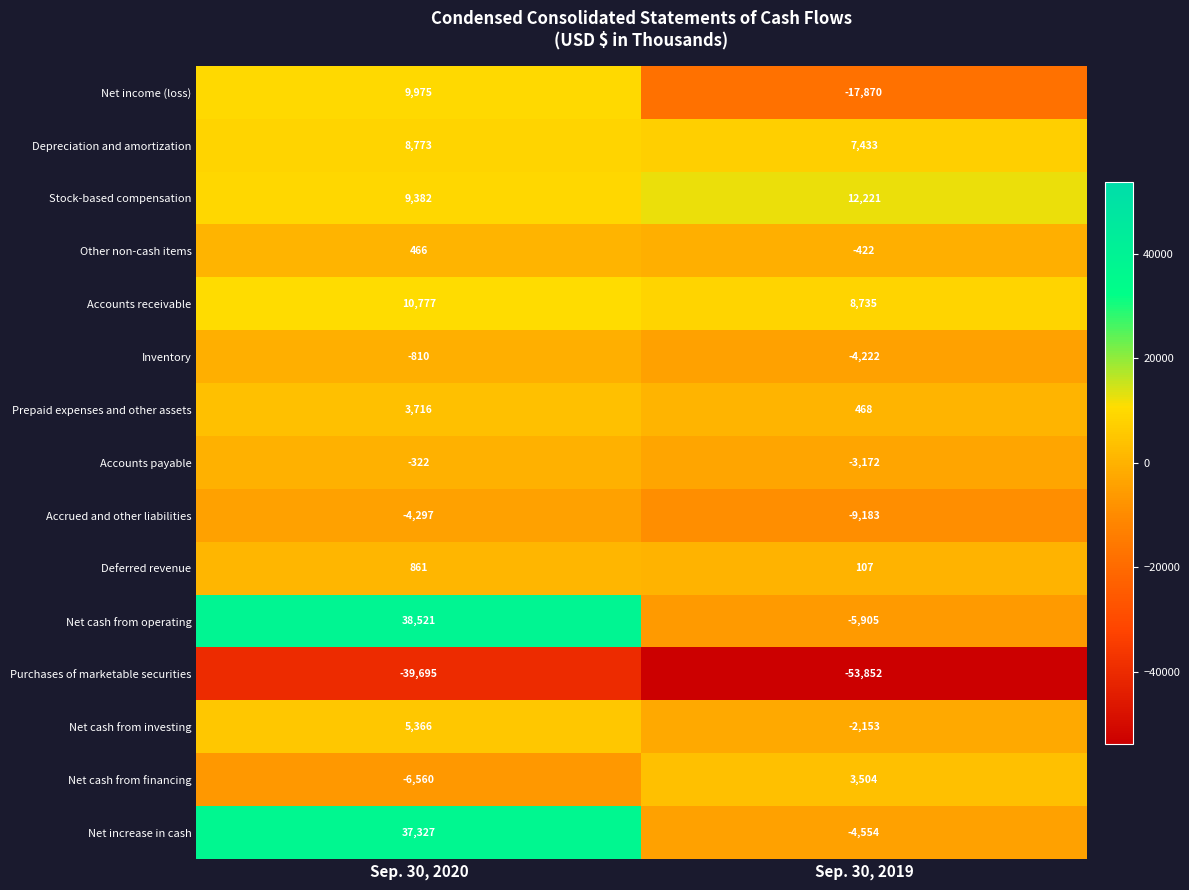

List the labels in order of Depreciation and amortization value, largest first.

Sep. 30, 2020, Sep. 30, 2019